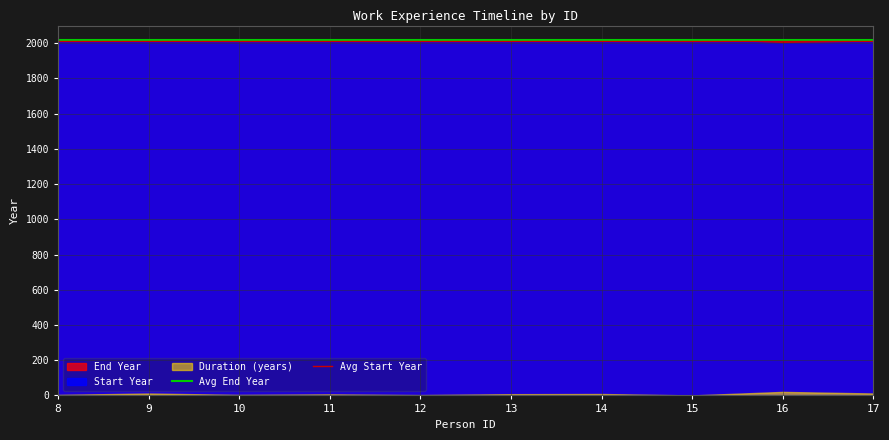

What is the sum of the Avg End Year values at 9 and 8?

4035.8